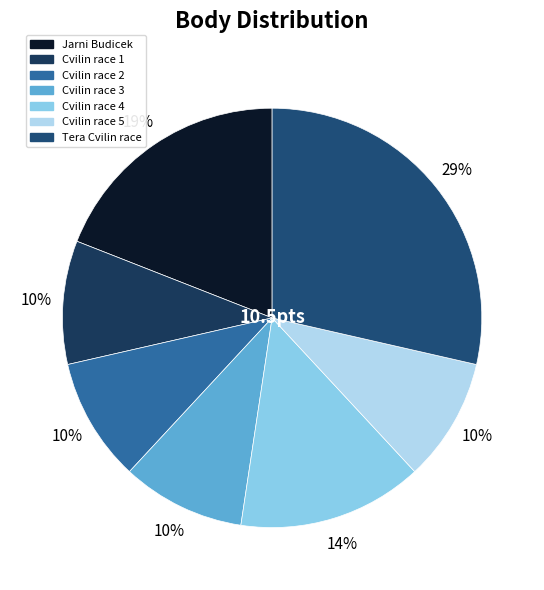

How many segments does this pie chart have?

7